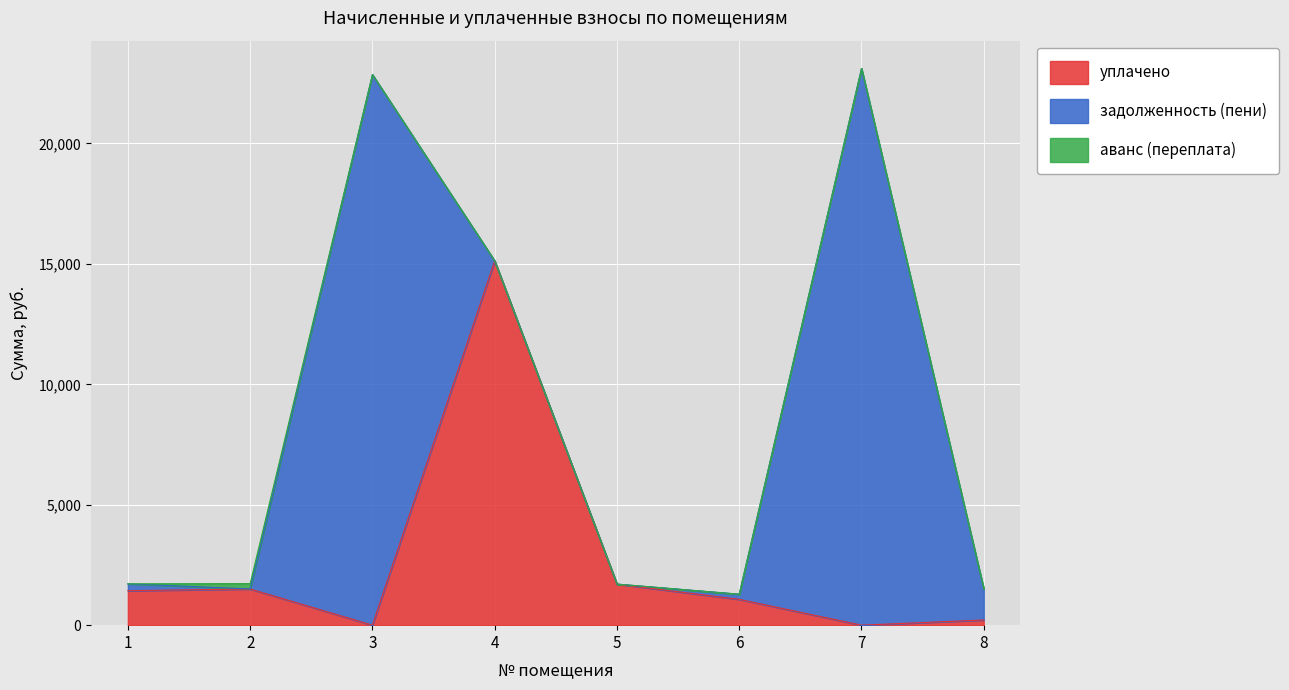

How many times do задолженность (пени) and аванс (переплата) cross each other?

2